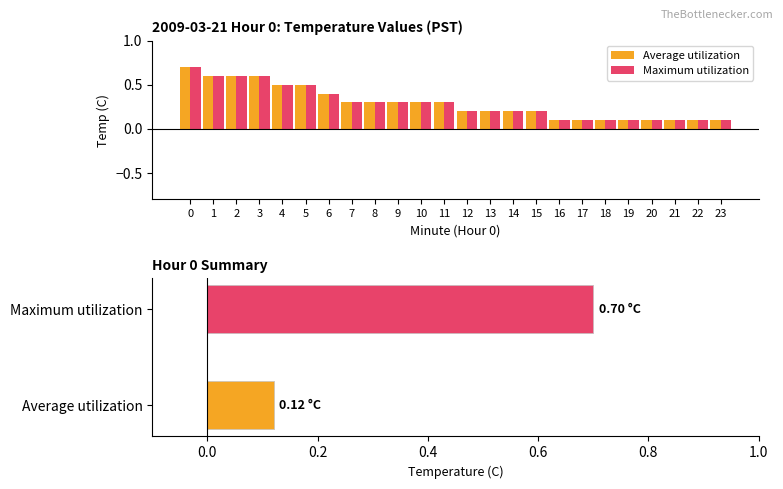

Rank the series at 21 from highest to lowest value.

Average utilization, Maximum utilization